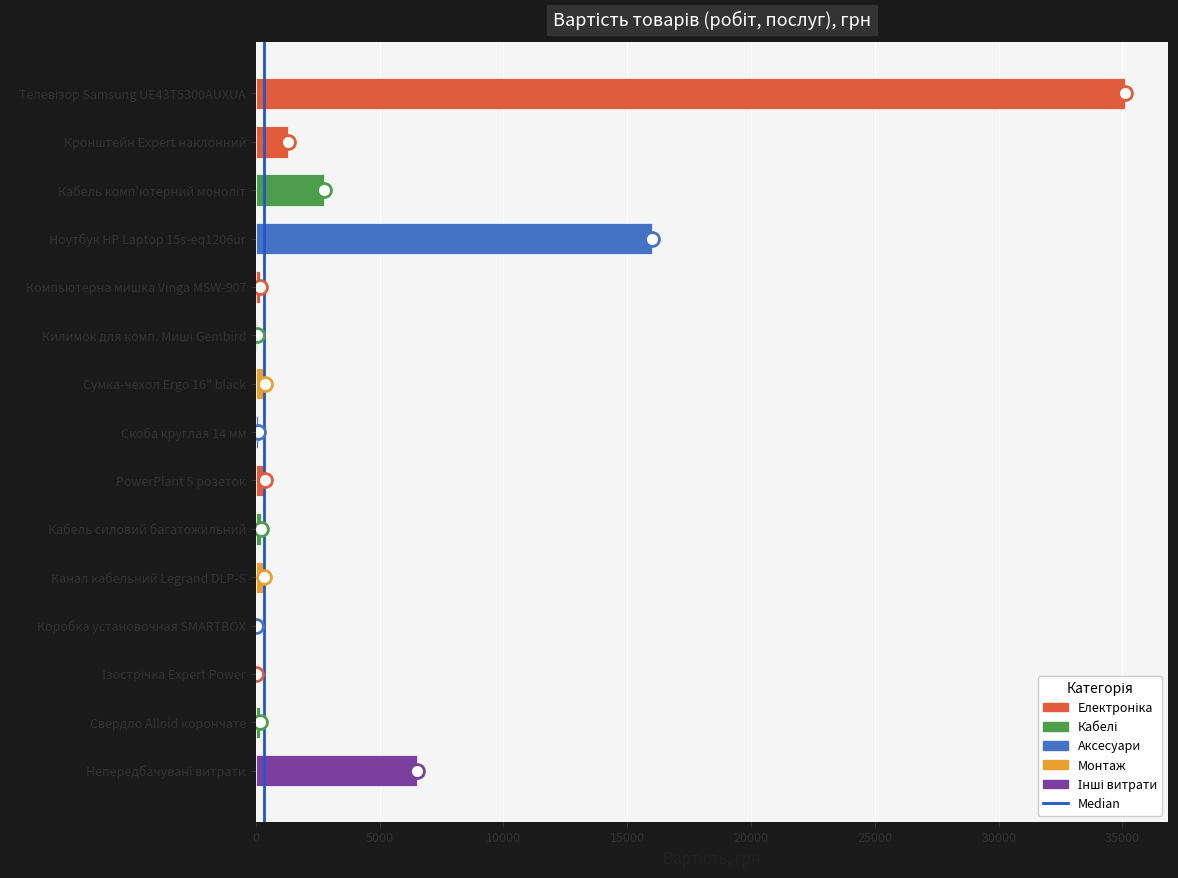

How many distinct data groups are displayed?

1